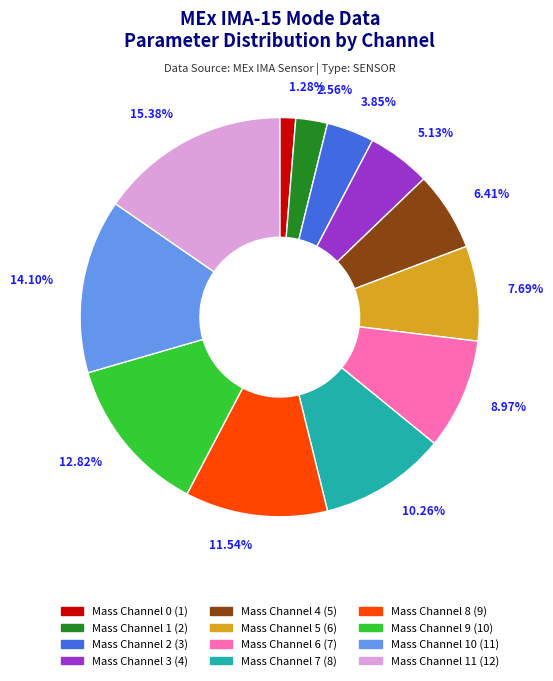

Is there a majority slice in this chart?

No